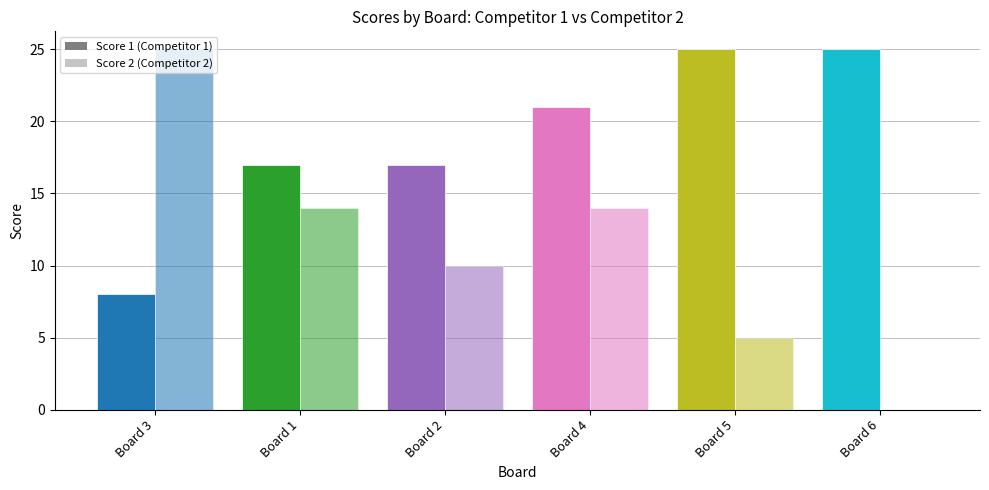

What is the greatest value displayed?

25